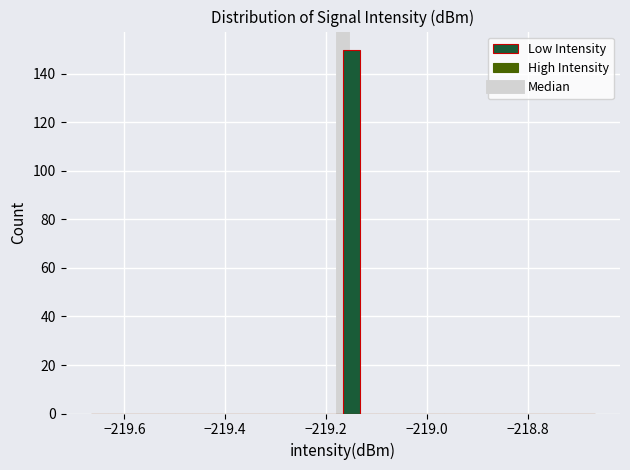

Read against the x-axis, roughly where is the centre of the tallest bar?

-219.16